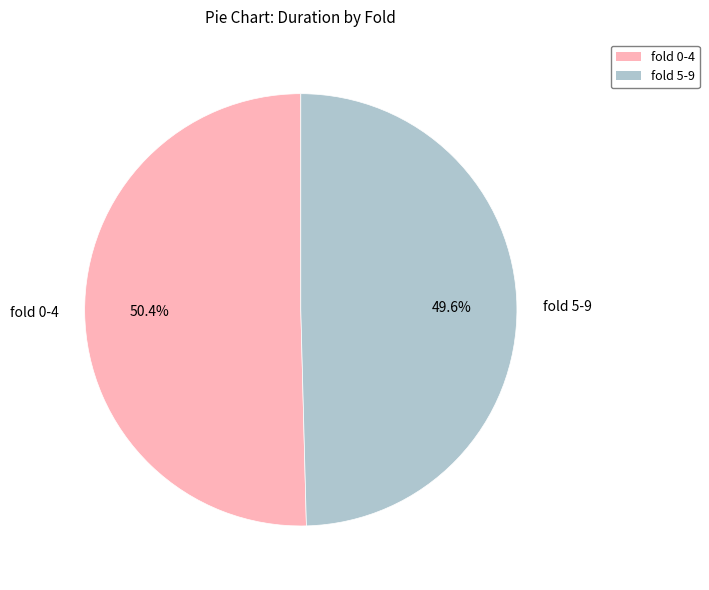

What is the ratio of the value at fold 0-4 to the value at fold 5-9?

1.0